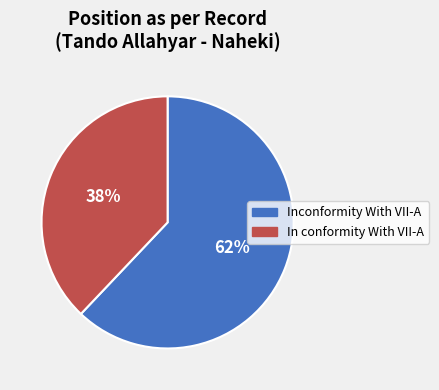

How many segments does this pie chart have?

2